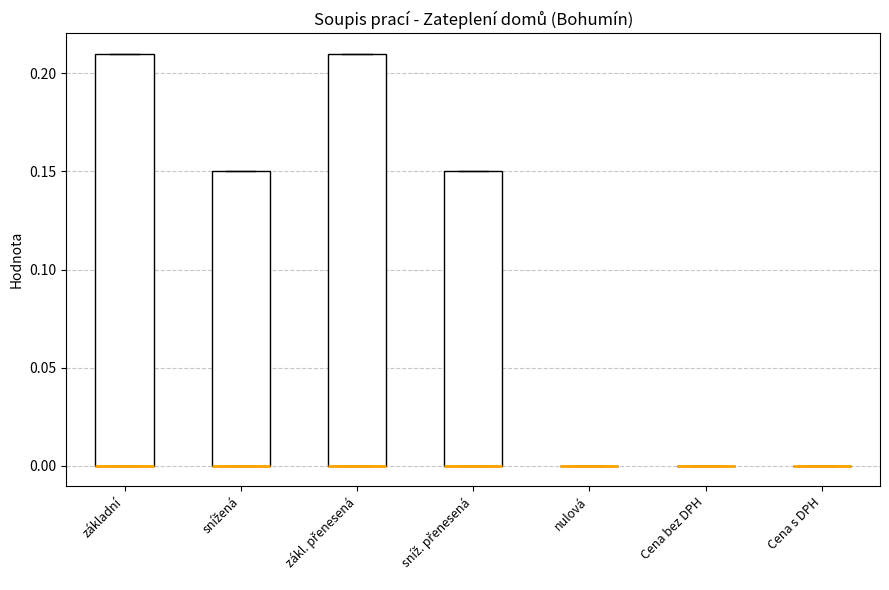

Reading left to right, transcribe this box plot: for each box, give where its median line is, the range the box spans, and where its two whiskers end, as read against the y-axis. The values are not printed on the chart, so give them approximately, as read against the axis.

základní: median 0.00 (drawn on the box's lower edge), box 0.00 to 0.21, whiskers 0.00 to 0.21
snížená: median 0.00 (drawn on the box's lower edge), box 0.00 to 0.15, whiskers 0.00 to 0.15
zákl. přenesená: median 0.00 (drawn on the box's lower edge), box 0.00 to 0.21, whiskers 0.00 to 0.21
sníž. přenesená: median 0.00 (drawn on the box's lower edge), box 0.00 to 0.15, whiskers 0.00 to 0.15
nulová: box collapsed to a line at 0.00, whiskers 0.00 to 0.00
Cena bez DPH: box collapsed to a line at 0.00, whiskers 0.00 to 0.00
Cena s DPH: box collapsed to a line at 0.00, whiskers 0.00 to 0.00